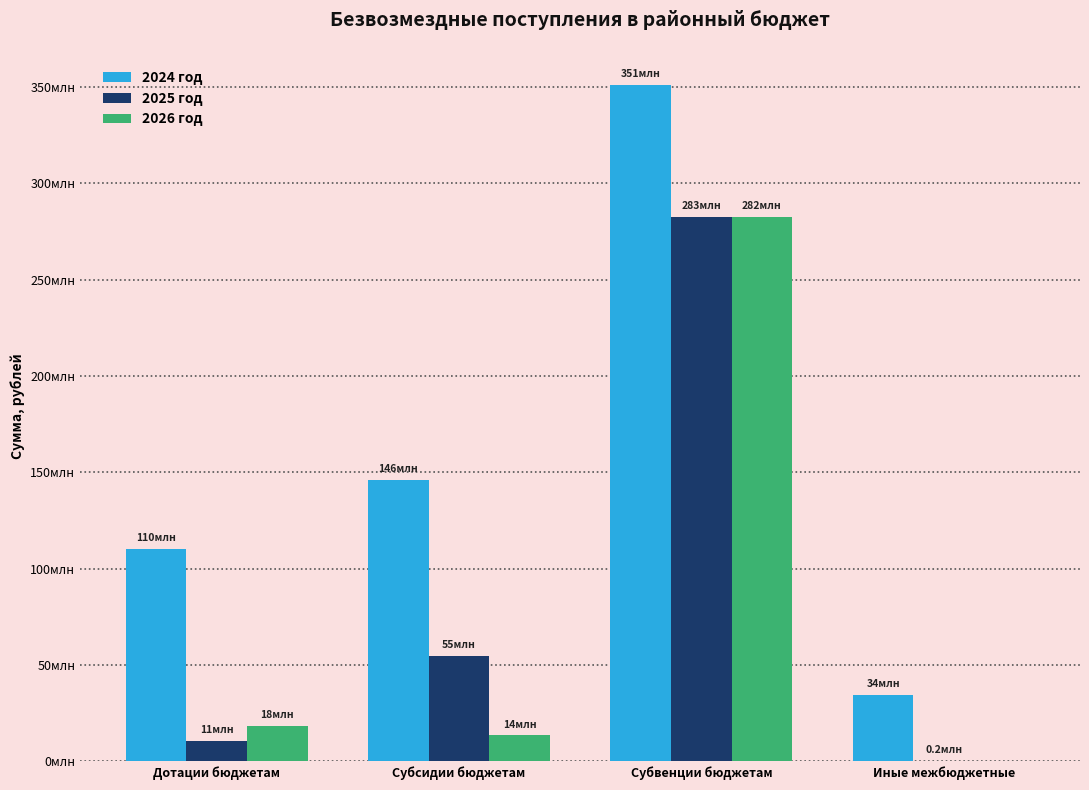

Reading left to right, what are all the values shown in this chart?

2024 год: Дотации бюджетам=110167794.4	Субсидии бюджетам=146072795.7	Субвенции бюджетам=351047598.1	Иные межбюджетные=34434447.2
2025 год: Дотации бюджетам=10755676.0	Субсидии бюджетам=54771886.4	Субвенции бюджетам=282597309.5	Иные межбюджетные=218726.3
2026 год: Дотации бюджетам=18305079.0	Субсидии бюджетам=13519141.4	Субвенции бюджетам=282473987.9	Иные межбюджетные=0.0